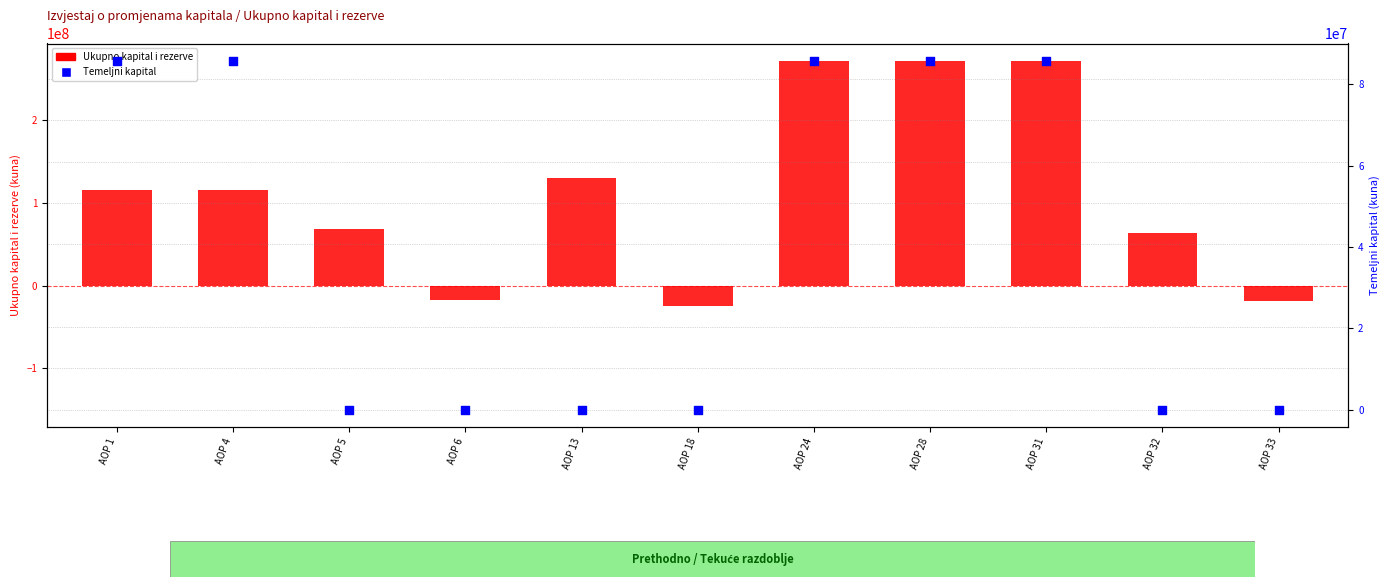

Which series has the largest Y range (max minus min)?

Ukupno kapital i rezerve